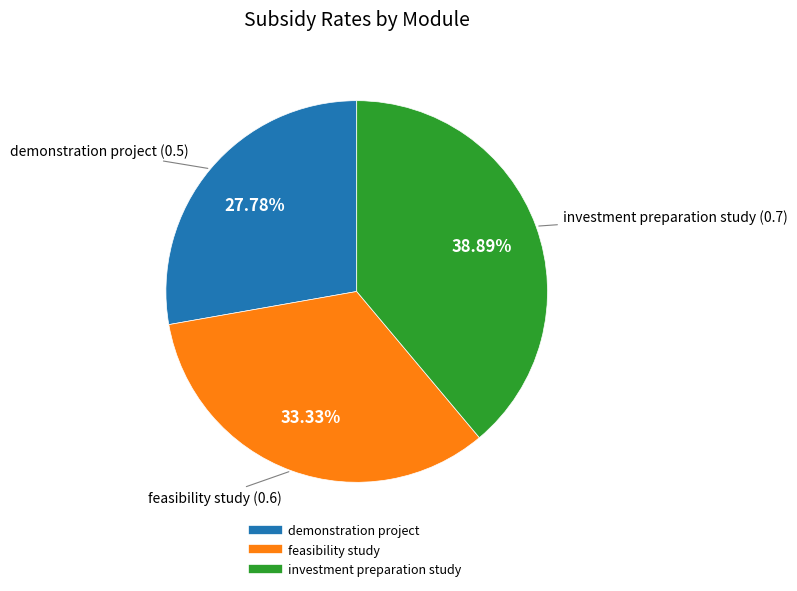

Combined, do investment preparation study and demonstration project account for over 50%?

Yes